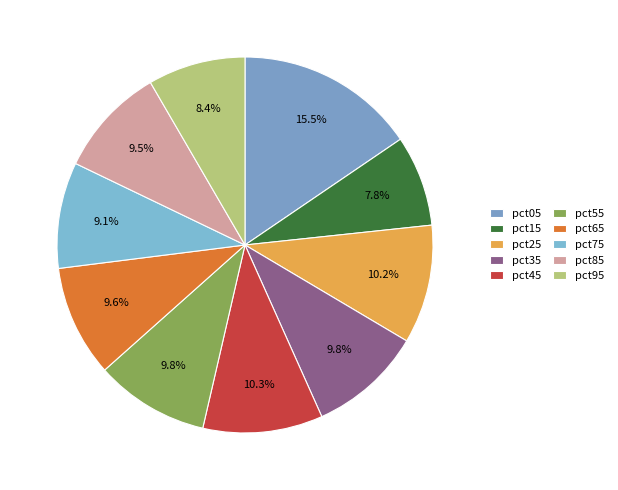

Count the number of slices in the pie.

10